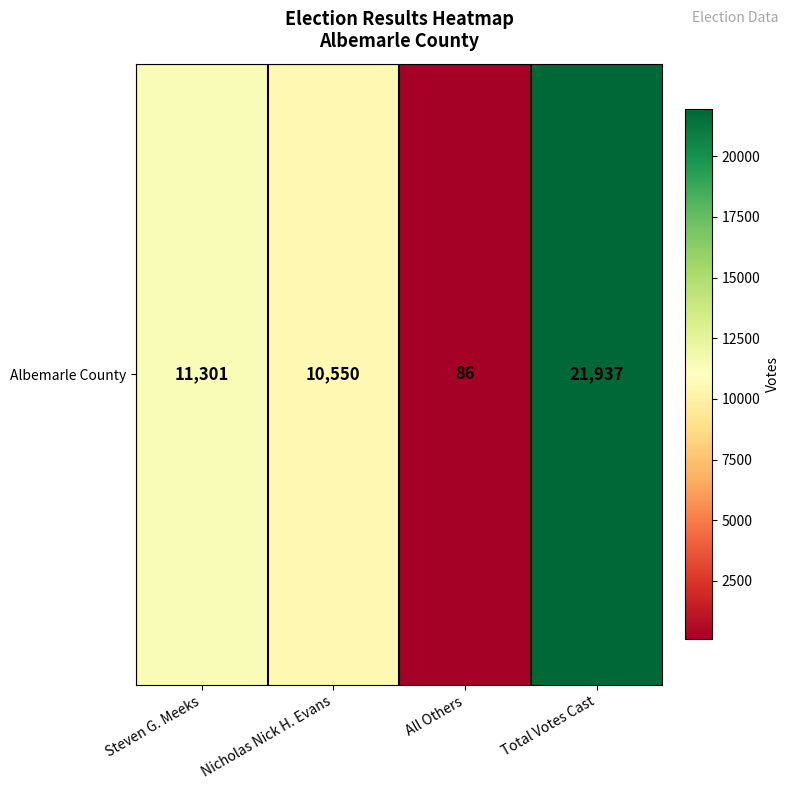

What is the difference between the maximum and minimum values?

21851